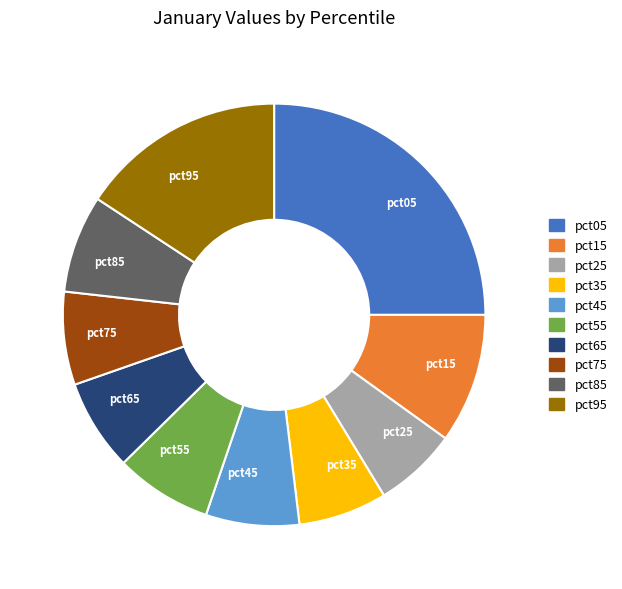

Is there a majority slice in this chart?

No